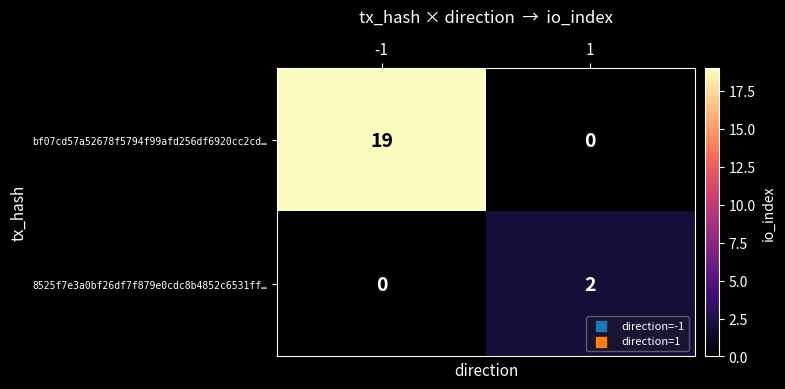

The value of bf07cd57a52678f5794f99afd256df6920cc2cd… at 1 is 0. True or false?

True